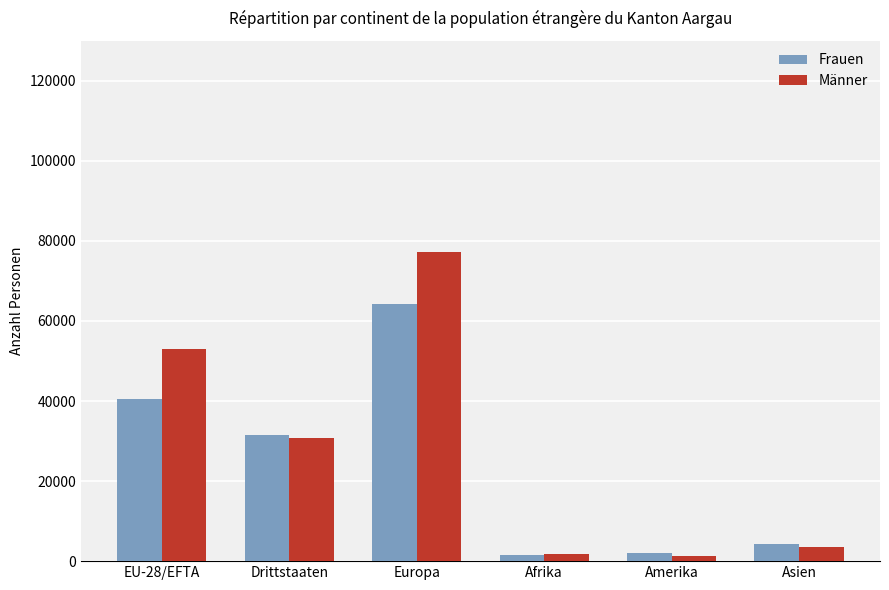

How many bars are there in total?

12